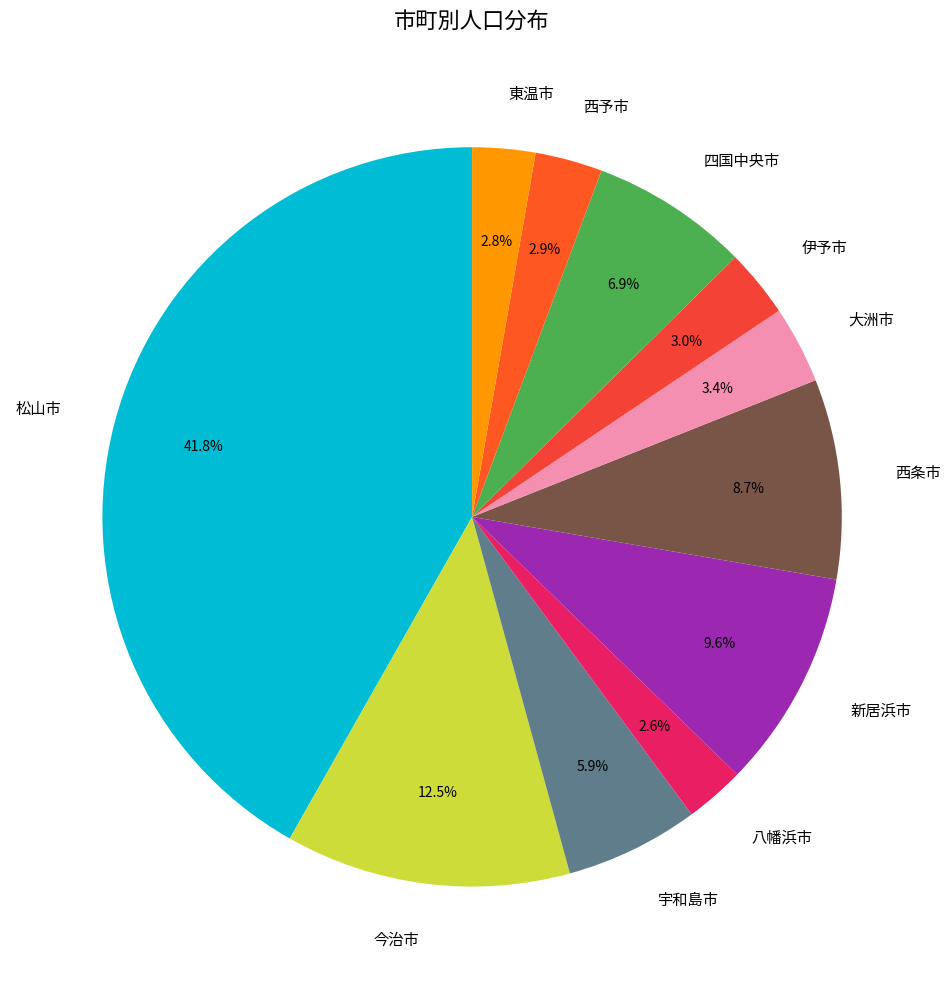

Is there a majority slice in this chart?

No